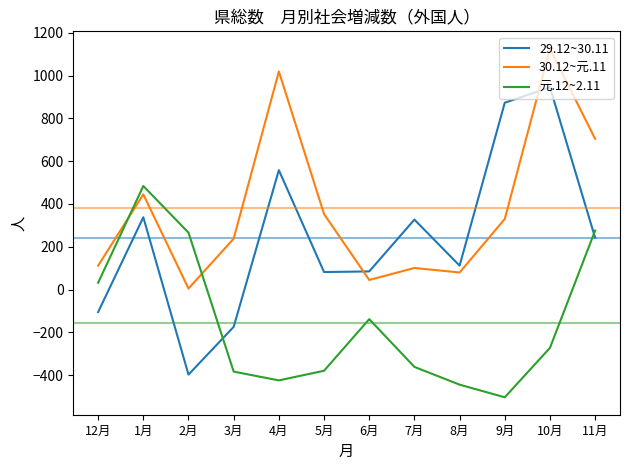

At which label does 元.12~2.11 reach its peak?

1月